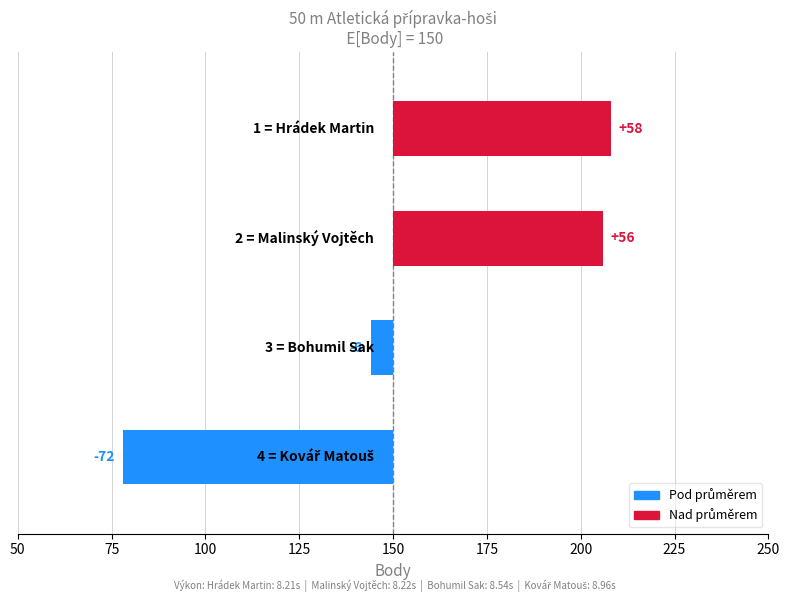

How many bars are there in total?

4